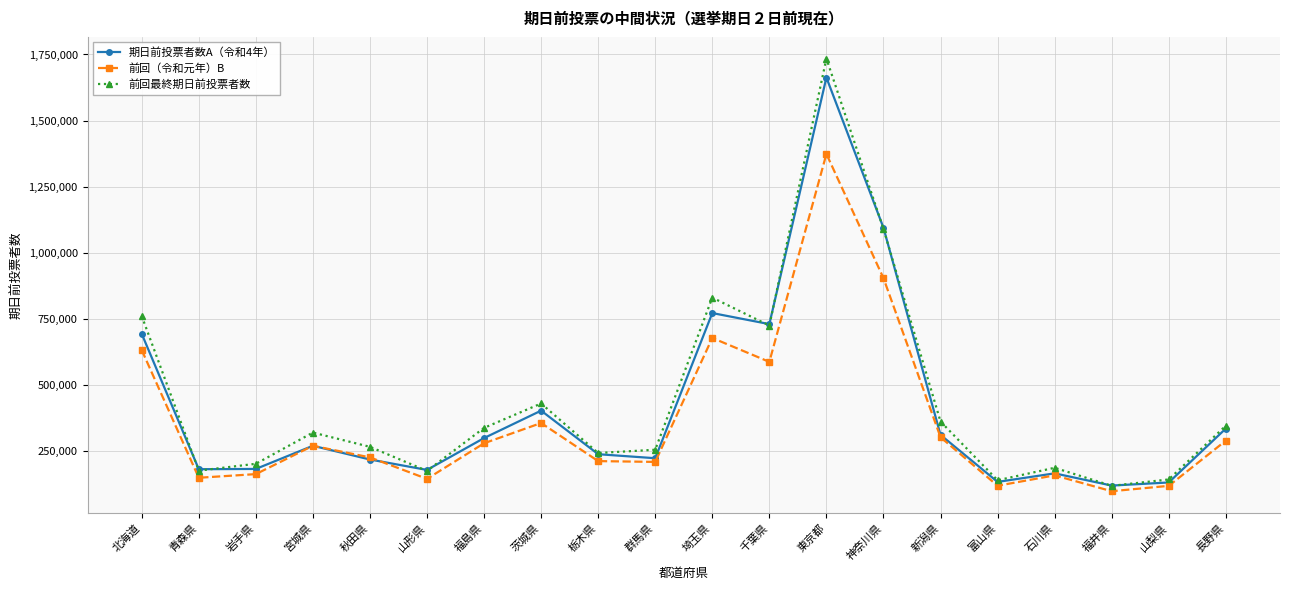

Read the 前回最終期日前投票者数 value at 岩手県, to the nearest 10.

201150